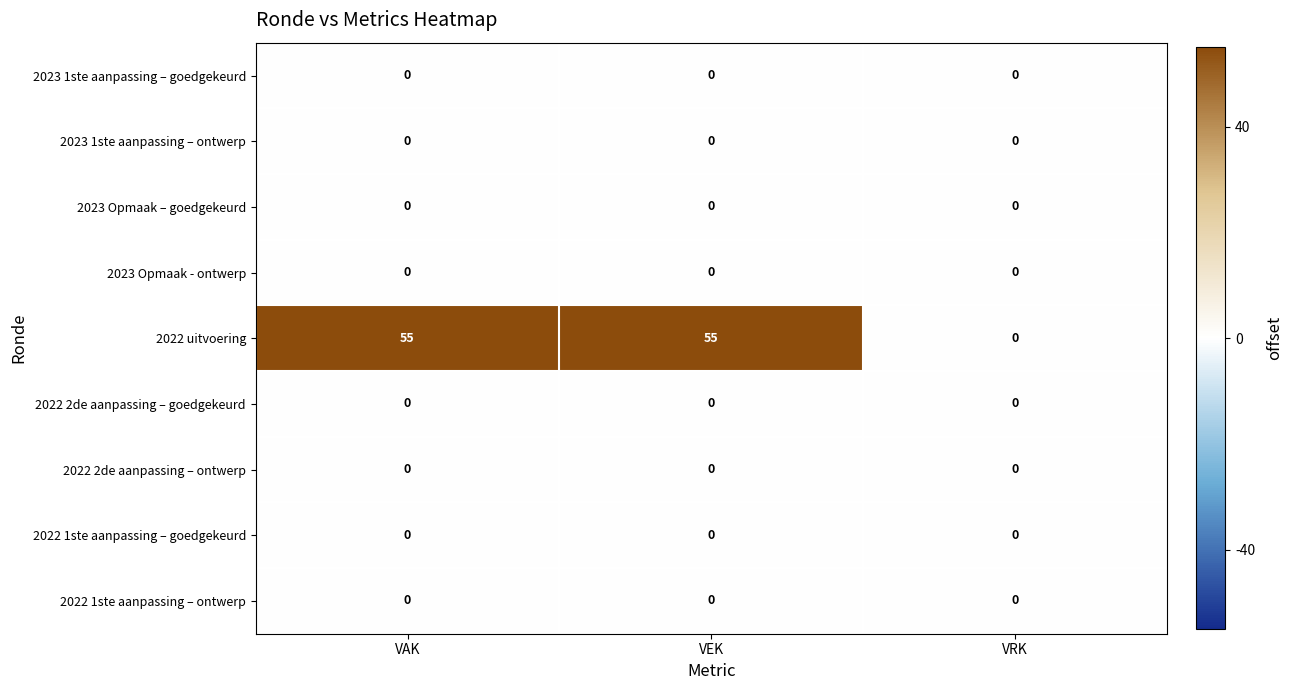

The value of 2023 1ste aanpassing – ontwerp at VAK is 0. True or false?

True